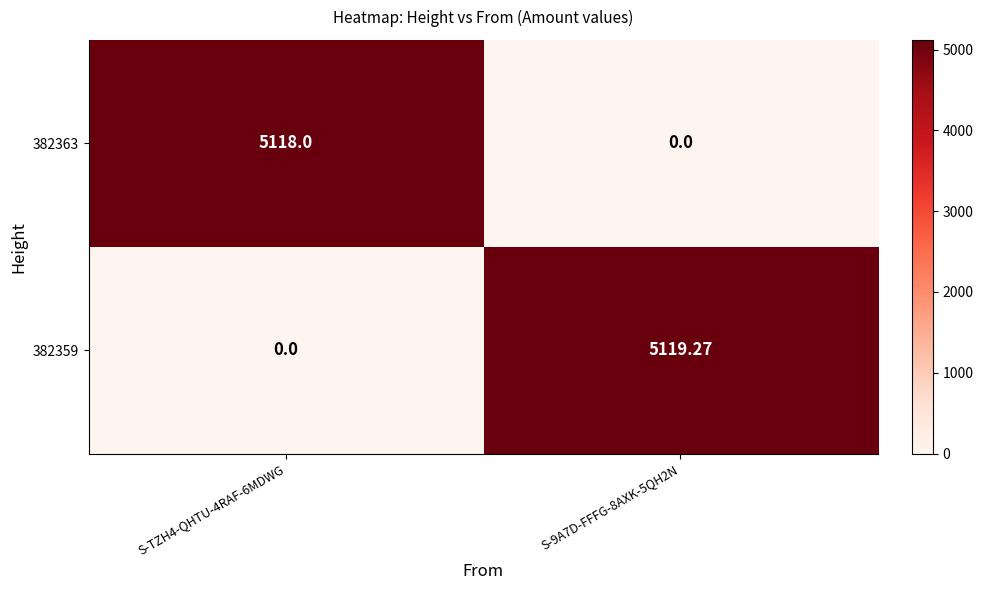

Between S-9A7D-FFFG-8AXK-5QH2N and S-TZH4-QHTU-4RAF-6MDWG, which is larger?

S-TZH4-QHTU-4RAF-6MDWG